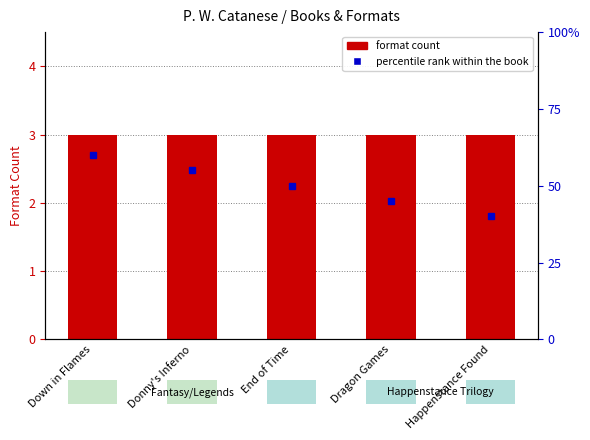

What position from the left is Happenstance Found?

5